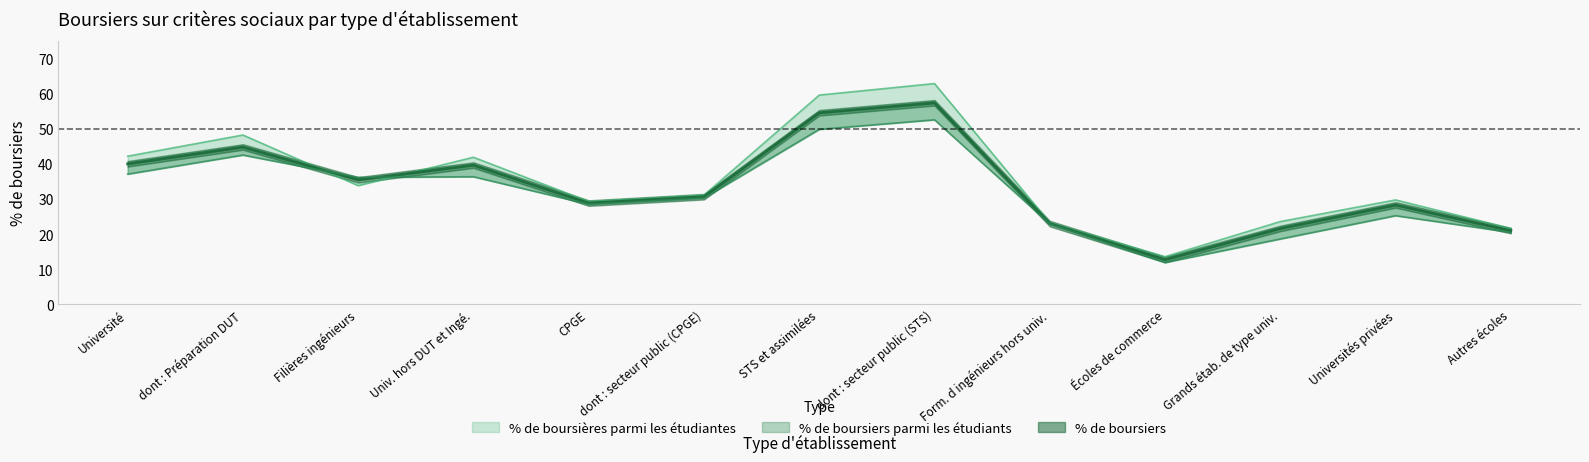

Reading left to right, transcribe all the data shown in this chart.

% de boursiers: Université=40.0	dont : Préparation DUT=44.8	Filières ingénieurs=35.5	Univ. hors DUT et Ingé.=39.7	CPGE=28.8	dont : secteur public (CPGE)=30.7	STS et assimilées=54.6	dont : secteur public (STS)=57.4	Form. d ingénieurs hors univ.=23.0	Écoles de commerce=12.7	Grands étab. de type univ.=21.6	Universités privées=28.3	Autres écoles=21.0
% de boursières parmi les étudiantes: Université=42.2	dont : Préparation DUT=48.3	Filières ingénieurs=33.8	Univ. hors DUT et Ingé.=41.9	CPGE=29.3	dont : secteur public (CPGE)=31.1	STS et assimilées=59.7	dont : secteur public (STS)=62.9	Form. d ingénieurs hors univ.=23.2	Écoles de commerce=13.5	Grands étab. de type univ.=23.6	Universités privées=29.7	Autres écoles=21.6
% de boursiers parmi les étudiants: Université=37.1	dont : Préparation DUT=42.5	Filières ingénieurs=36.2	Univ. hors DUT et Ingé.=36.4	CPGE=28.5	dont : secteur public (CPGE)=30.3	STS et assimilées=49.9	dont : secteur public (STS)=52.6	Form. d ingénieurs hors univ.=22.9	Écoles de commerce=11.9	Grands étab. de type univ.=18.6	Universités privées=25.2	Autres écoles=20.5